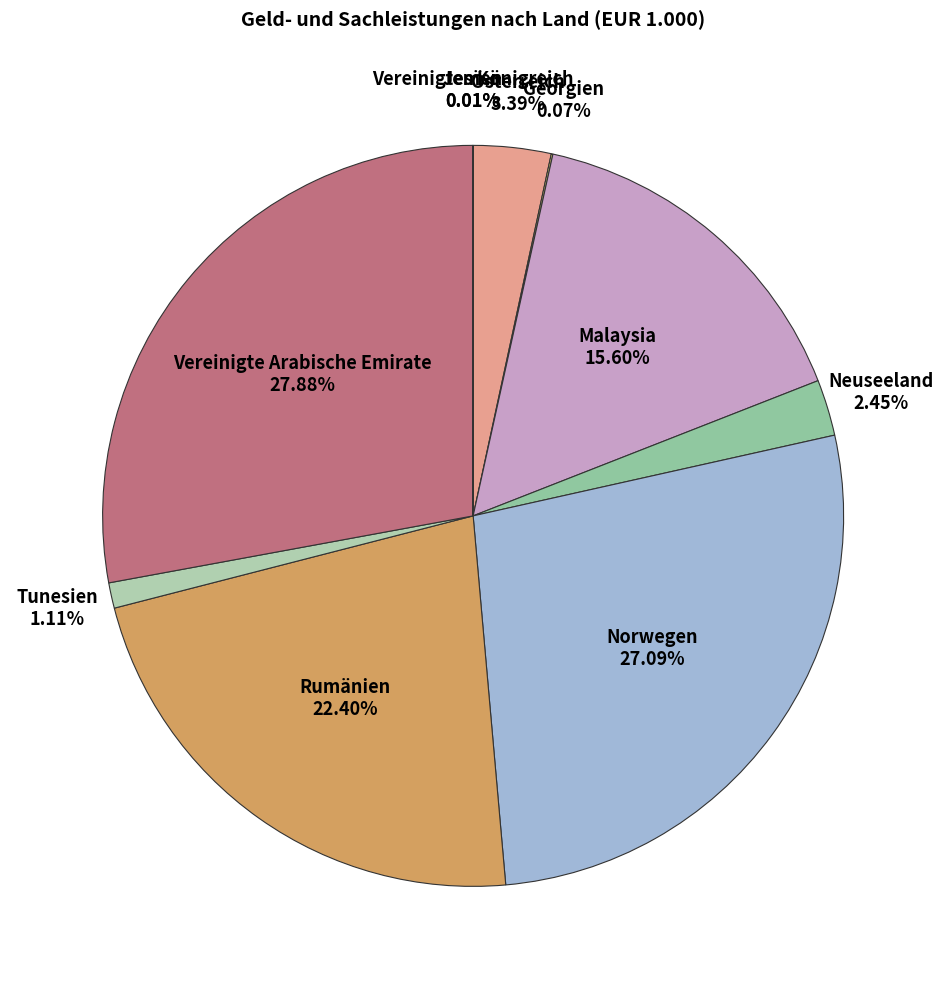

How many segments does this pie chart have?

10